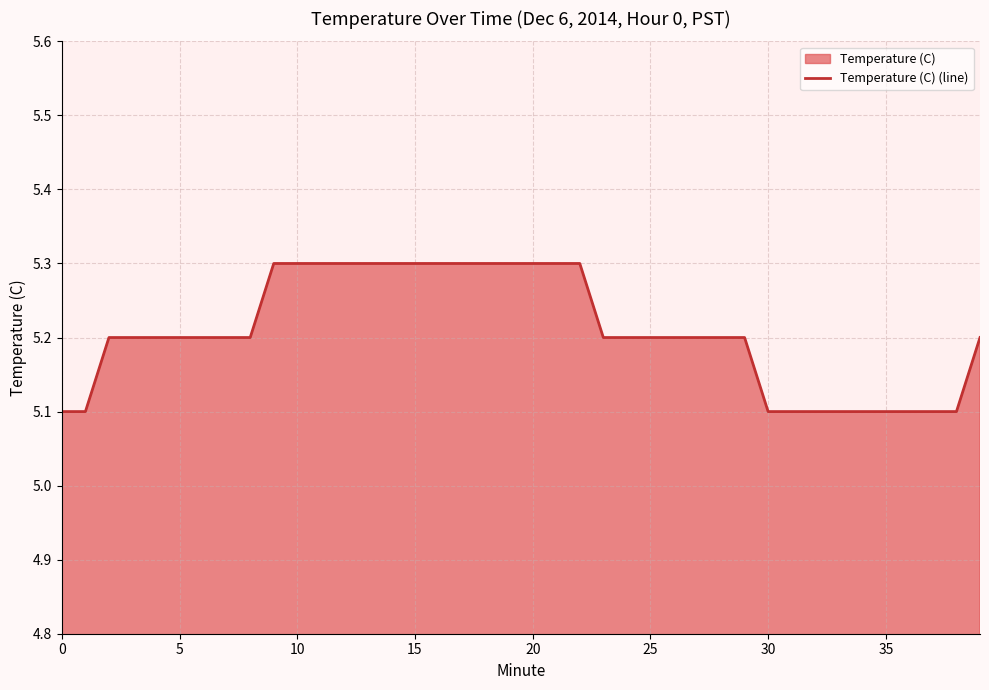

The chart shows a value of 5.3 at 9. True or false?

True